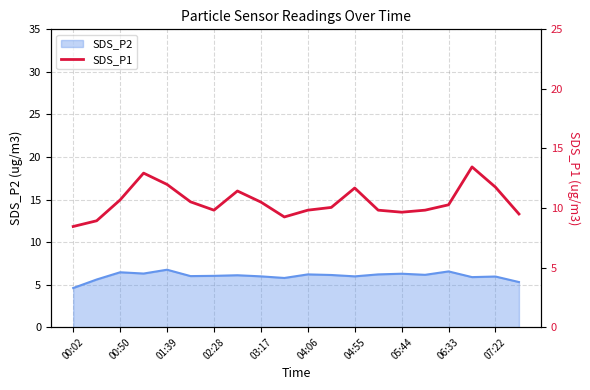

The SDS_P2 series shows 1.4 at 04:06. True or false?

False